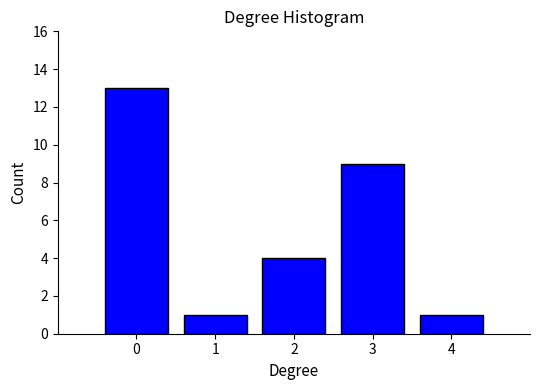

Reading left to right, transcribe this chart: for each bar, give the range it covers on the x-axis and its height. The values are not printed on the chart, so give them approximately, as read against the axis.

-0.5 to 0.5: 13
0.5 to 1.5: 1
1.5 to 2.5: 4
2.5 to 3.5: 9
3.5 to 4.5: 1